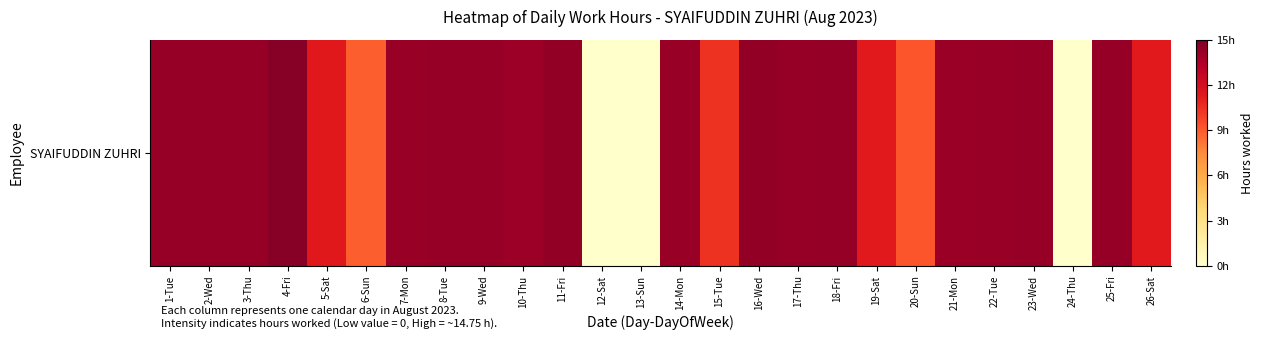

What is the approximate value at 4-Fri?

14.8